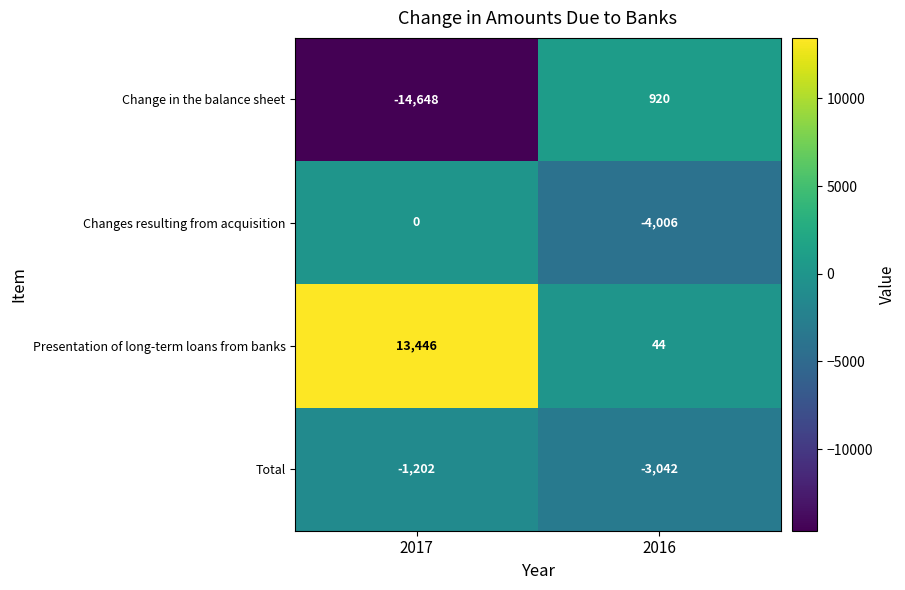

Which series has the largest range (max minus min)?

Change in the balance sheet